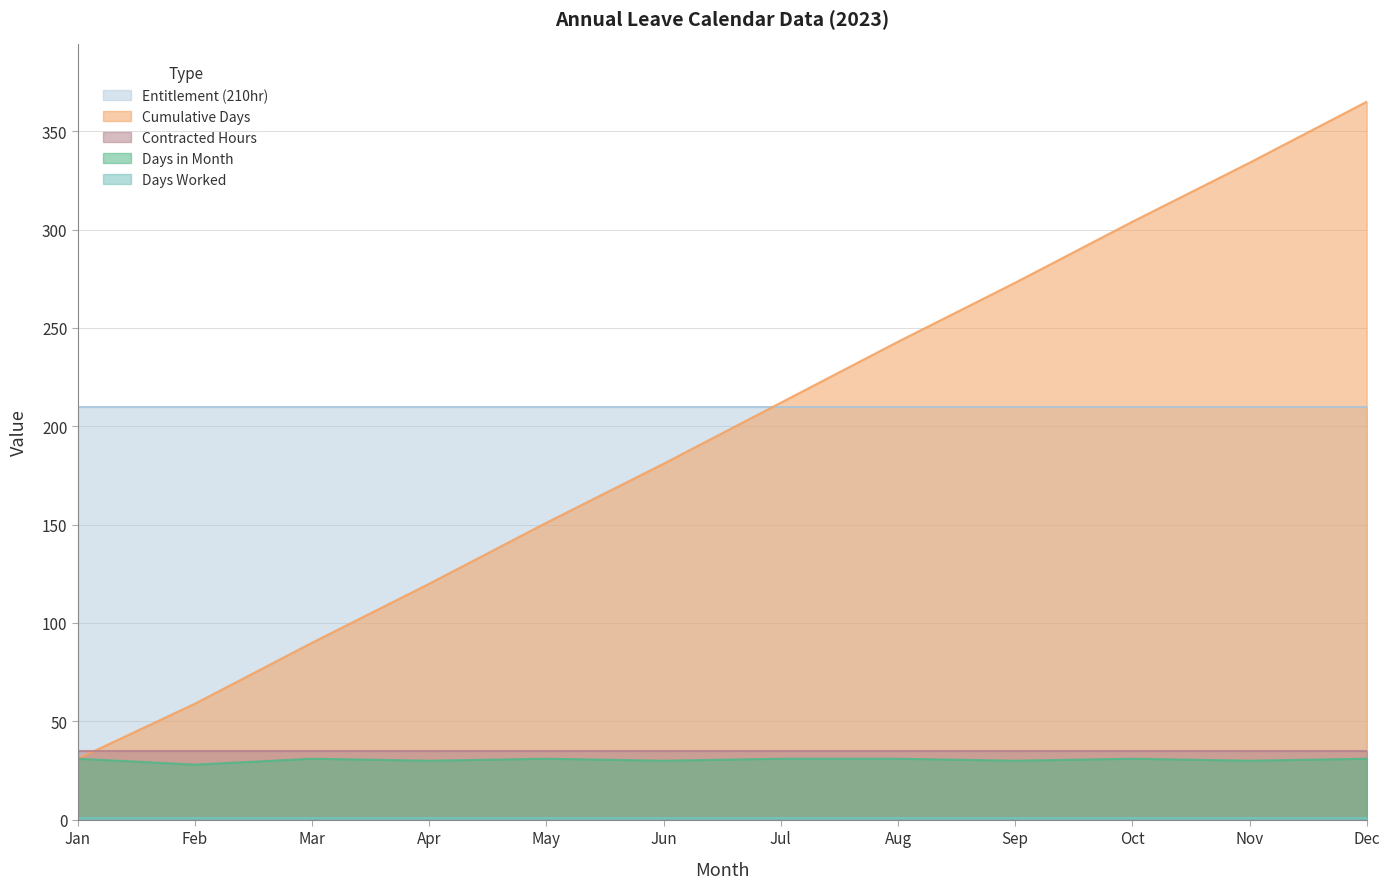

Which label corresponds to the largest value in the chart?

Dec